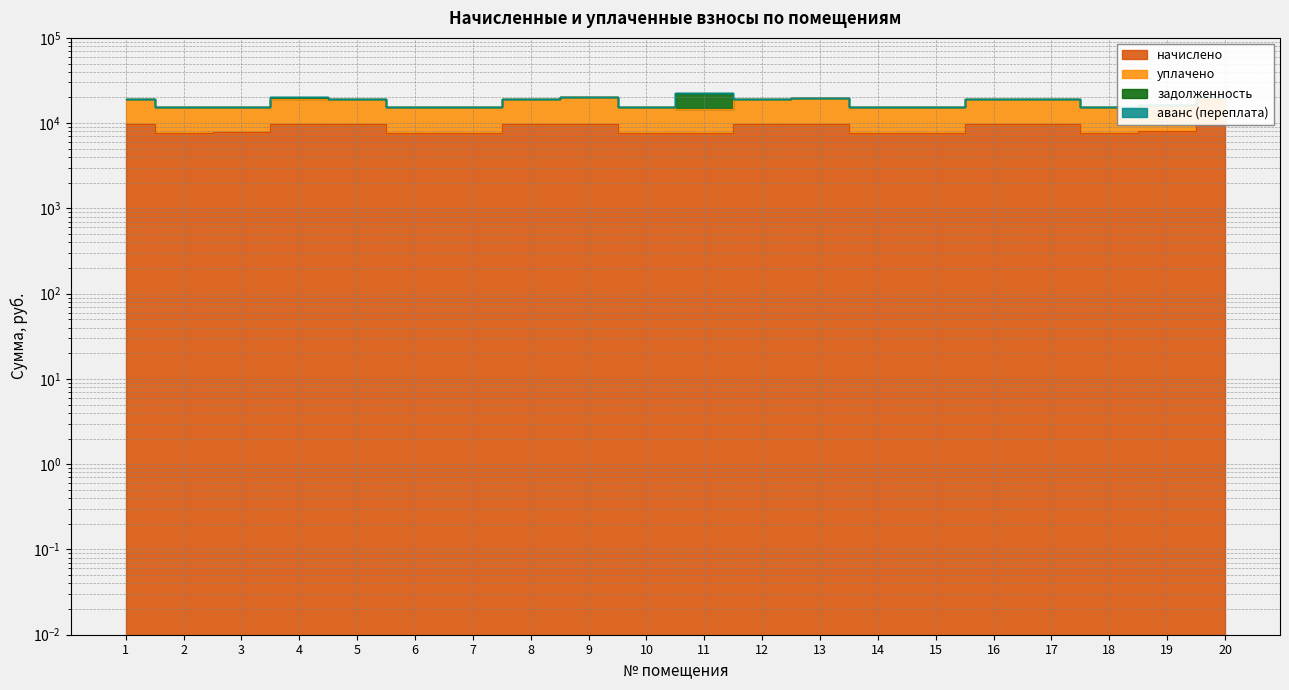

Which category has the lowest value across all series?

7